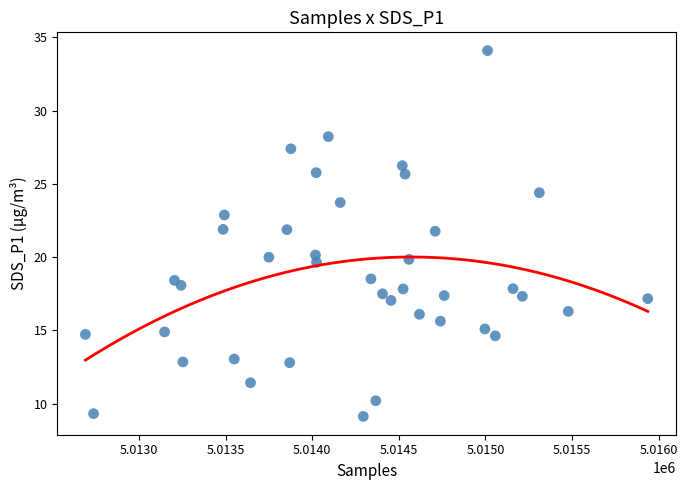

What is the range of X values (max minus min)?

3246.0